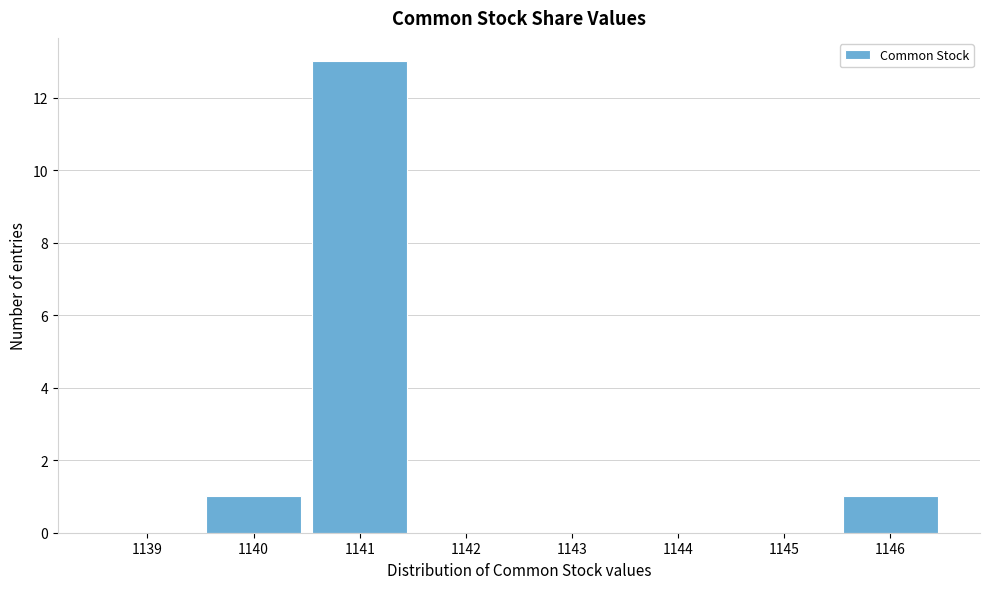

Reading right to left, list all the values displayed in this chart.

1146=1	1145=0	1144=0	1143=0	1142=0	1141=13	1140=1	1139=0